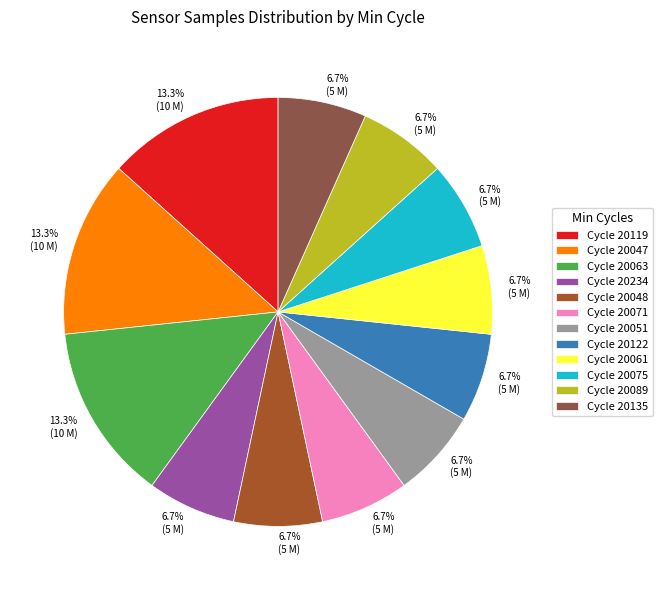

Is there any slice that represents more than half of the pie?

No